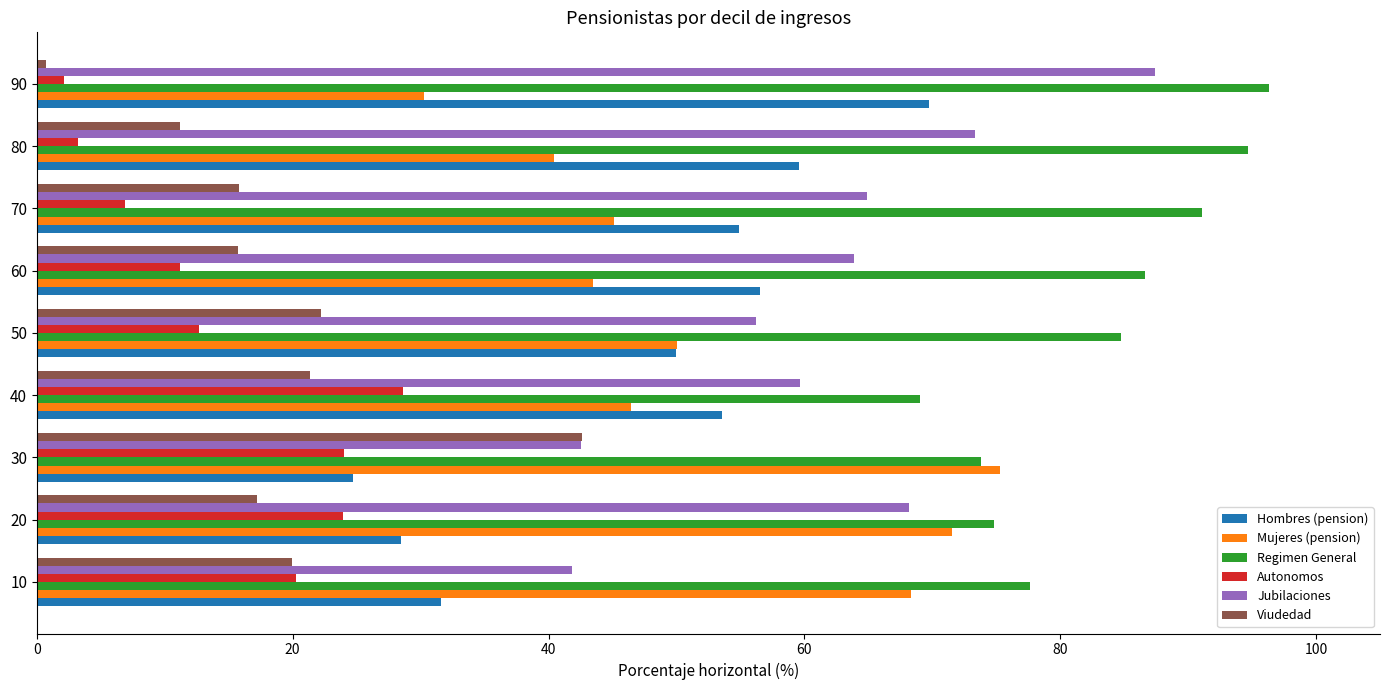

Is it true that Viudedad equals 0.7 at 90?

True